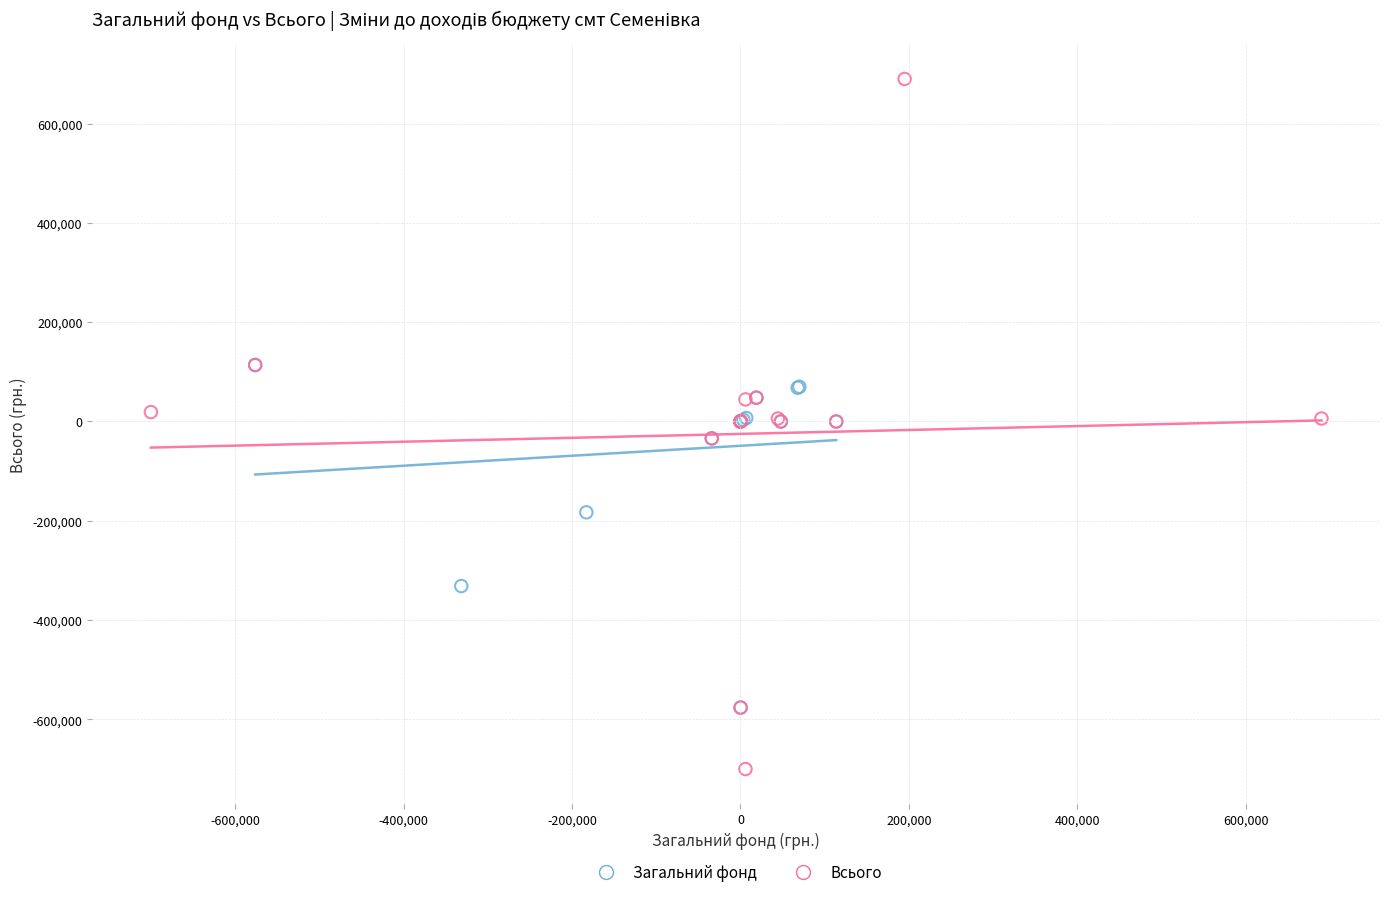

Which series has the widest spread of Y values?

Всього